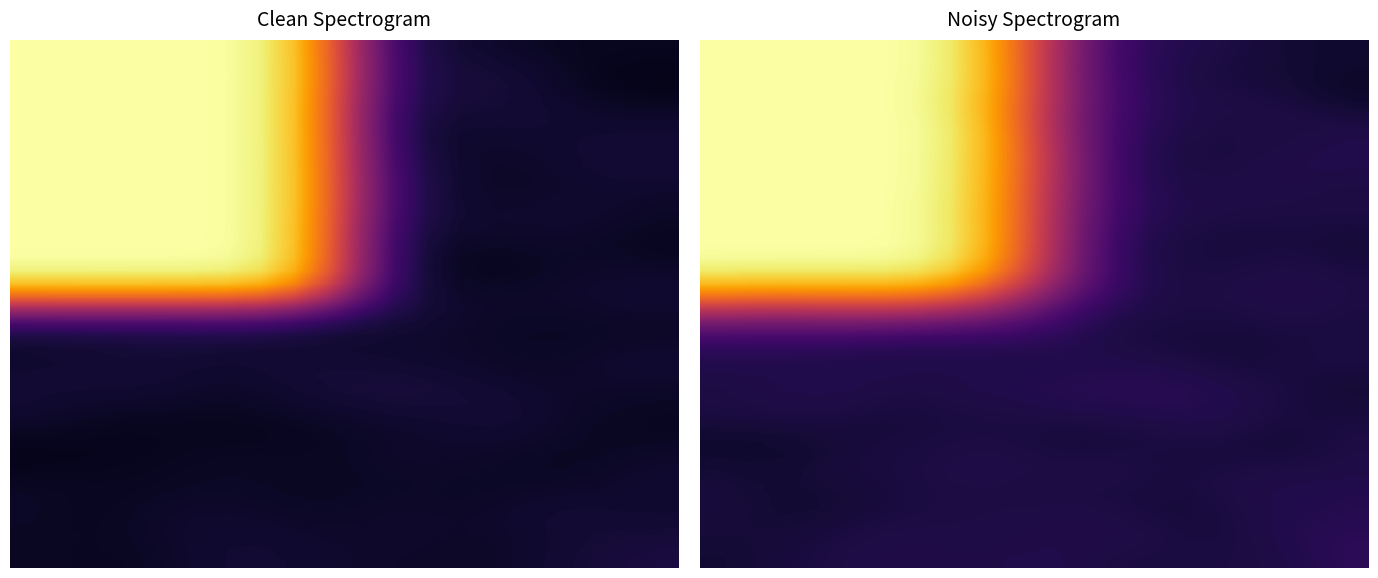

What is the maximum value shown in the chart?

1.0